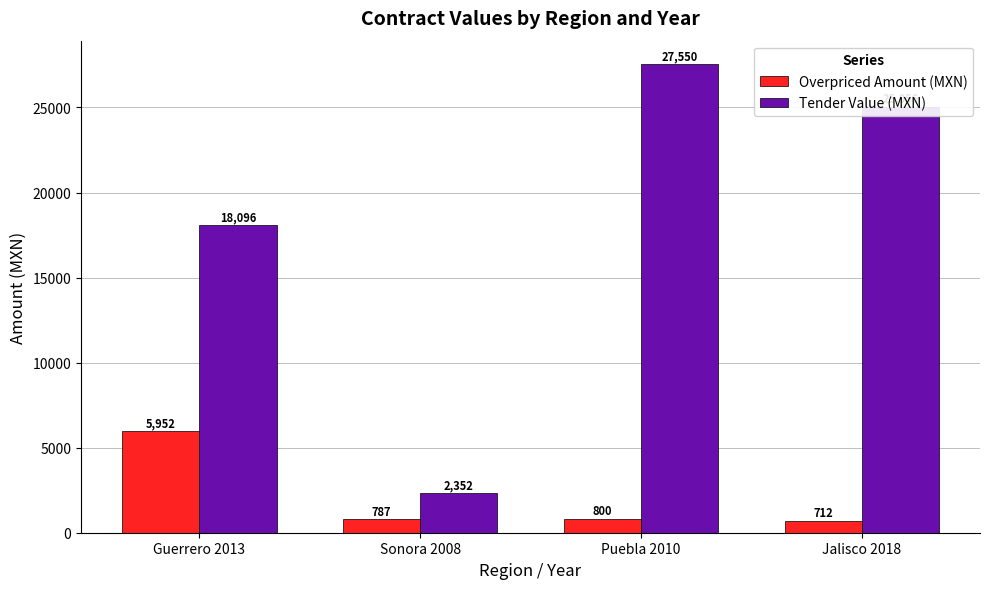

What is the minimum value shown in the chart?

712.5